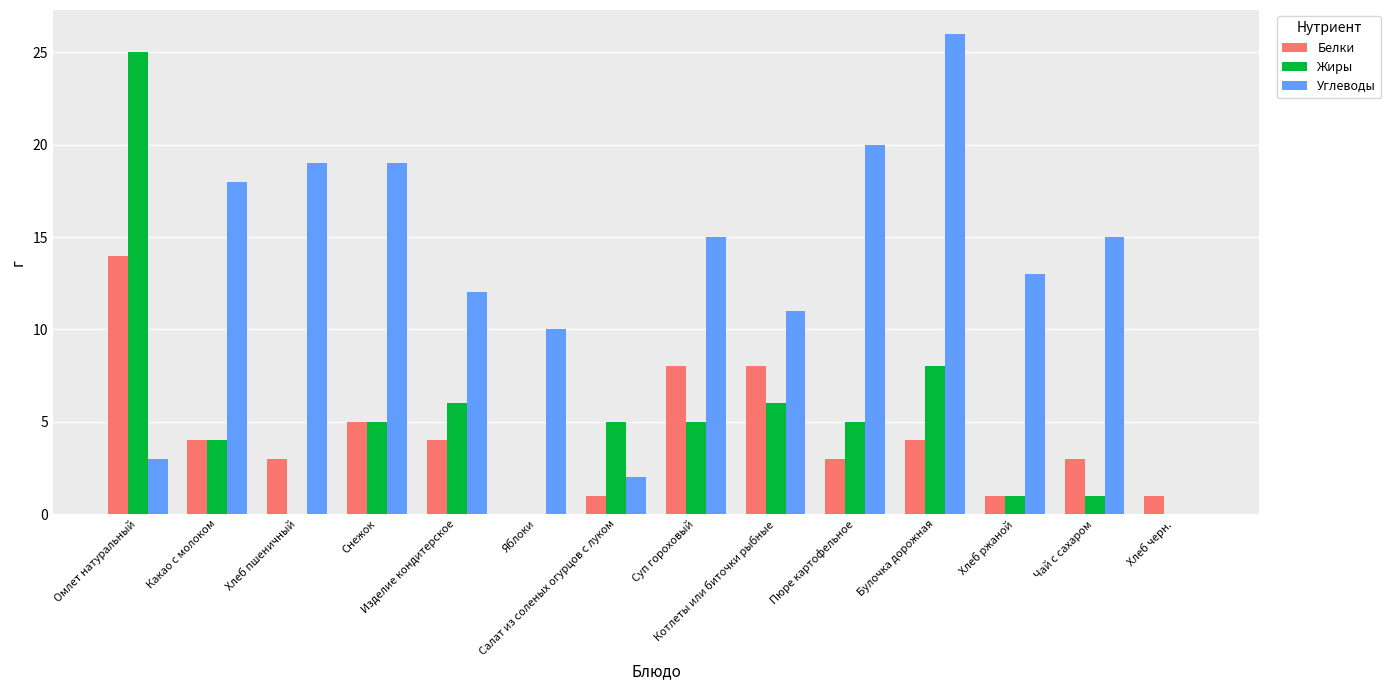

Reading left to right, extract all data points from this chart.

Белки: 14	4	3	5	4	0	1	8	8	3	4	1	3	1
Жиры: 25	4	0	5	6	0	5	5	6	5	8	1	1	0
Углеводы: 3	18	19	19	12	10	2	15	11	20	26	13	15	0